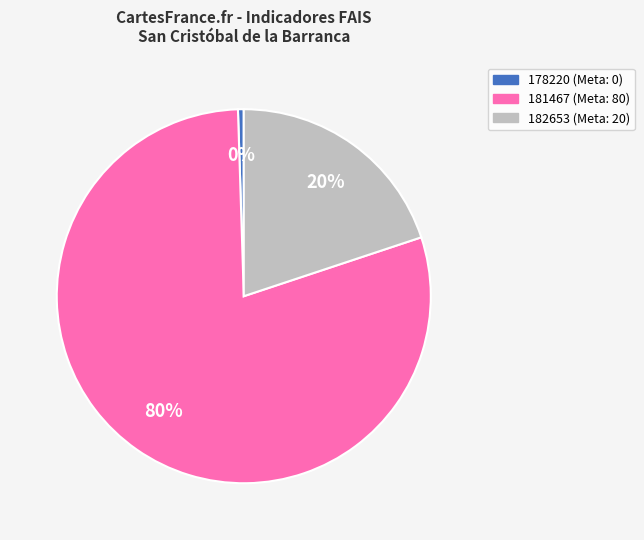

Rank the categories by value from highest to lowest.

181467, 182653, 178220